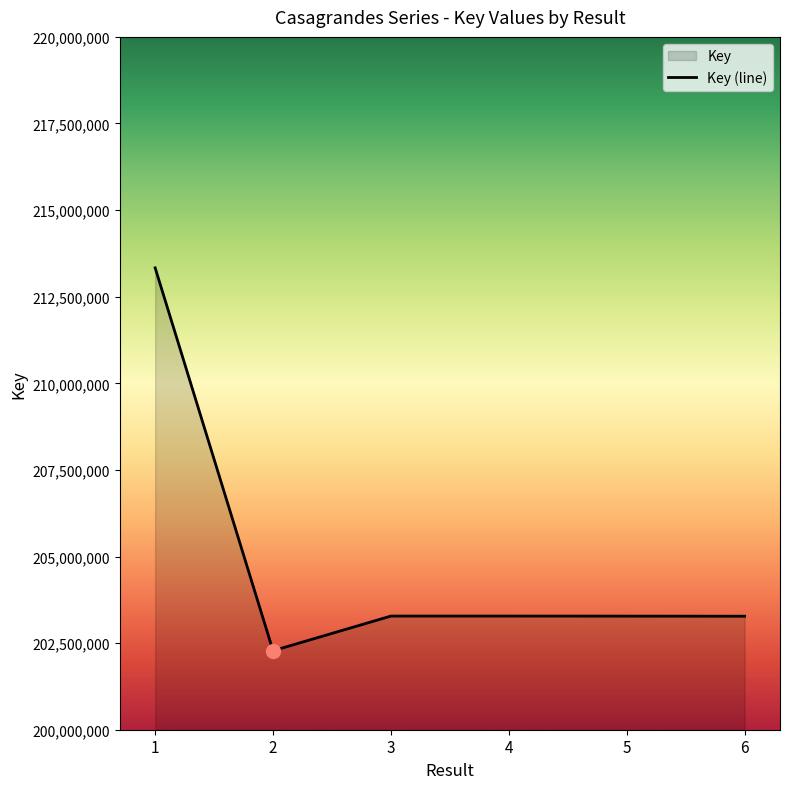

Rank the categories by value from highest to lowest.

1, 3, 4, 5, 6, 2